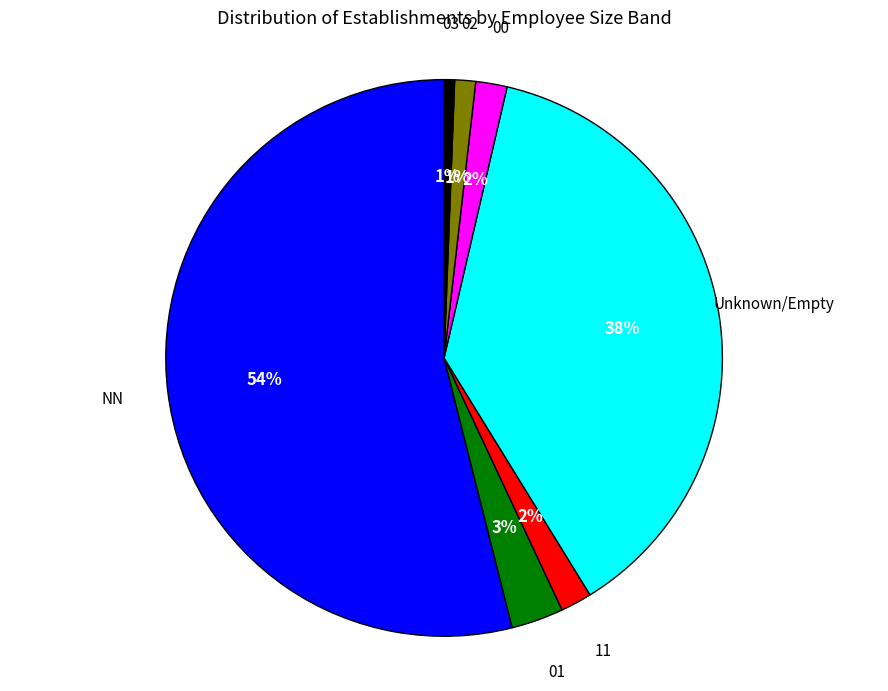

To the nearest percent, what is the average slice percentage?

14%